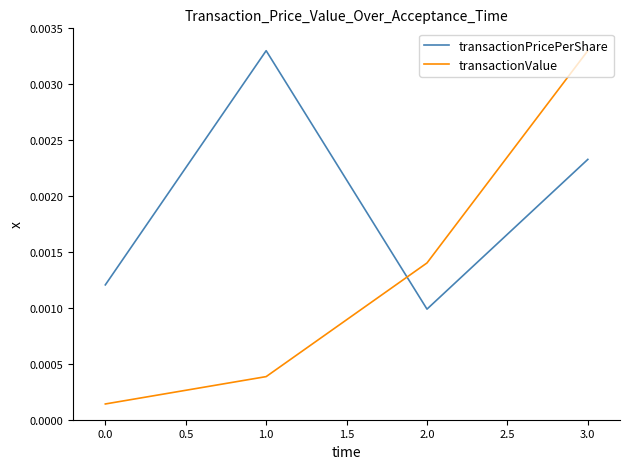

What position from the right is 3.0?

1